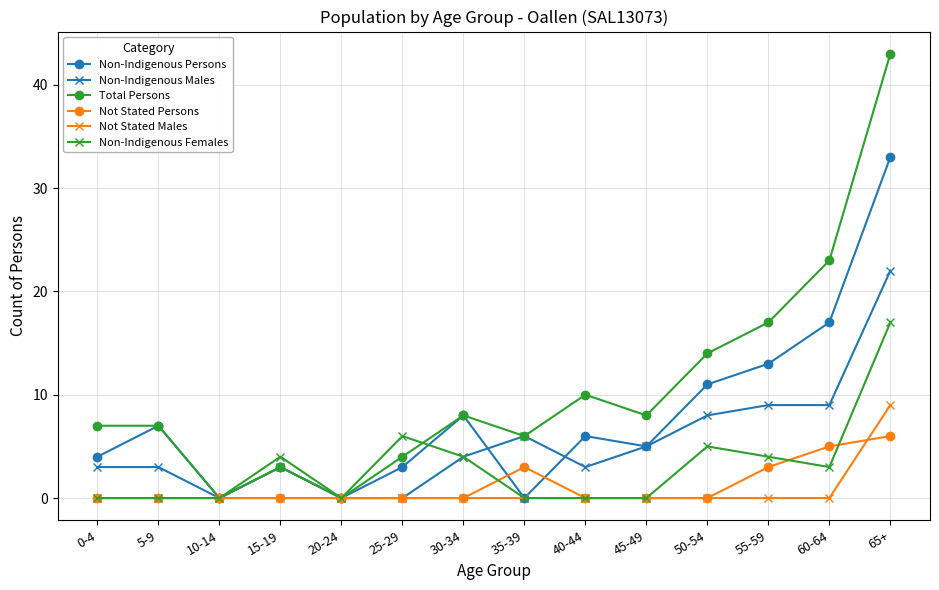

What is the value of the Non-Indigenous Males point at the 11th from the left?

8